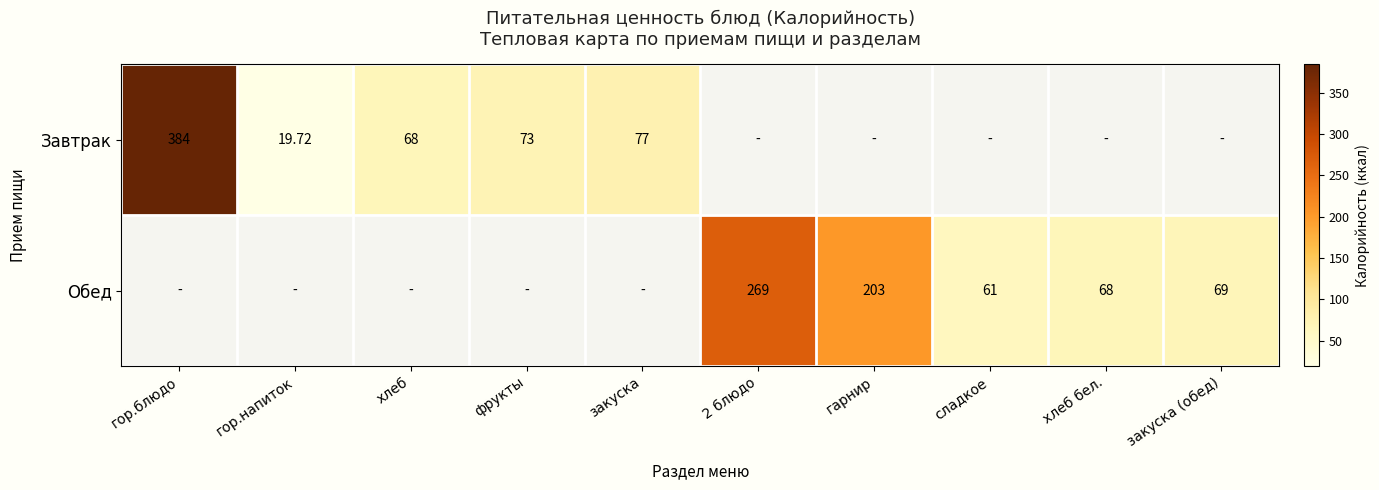

True or false: Обед has a value of 104.4 at хлеб бел..

False